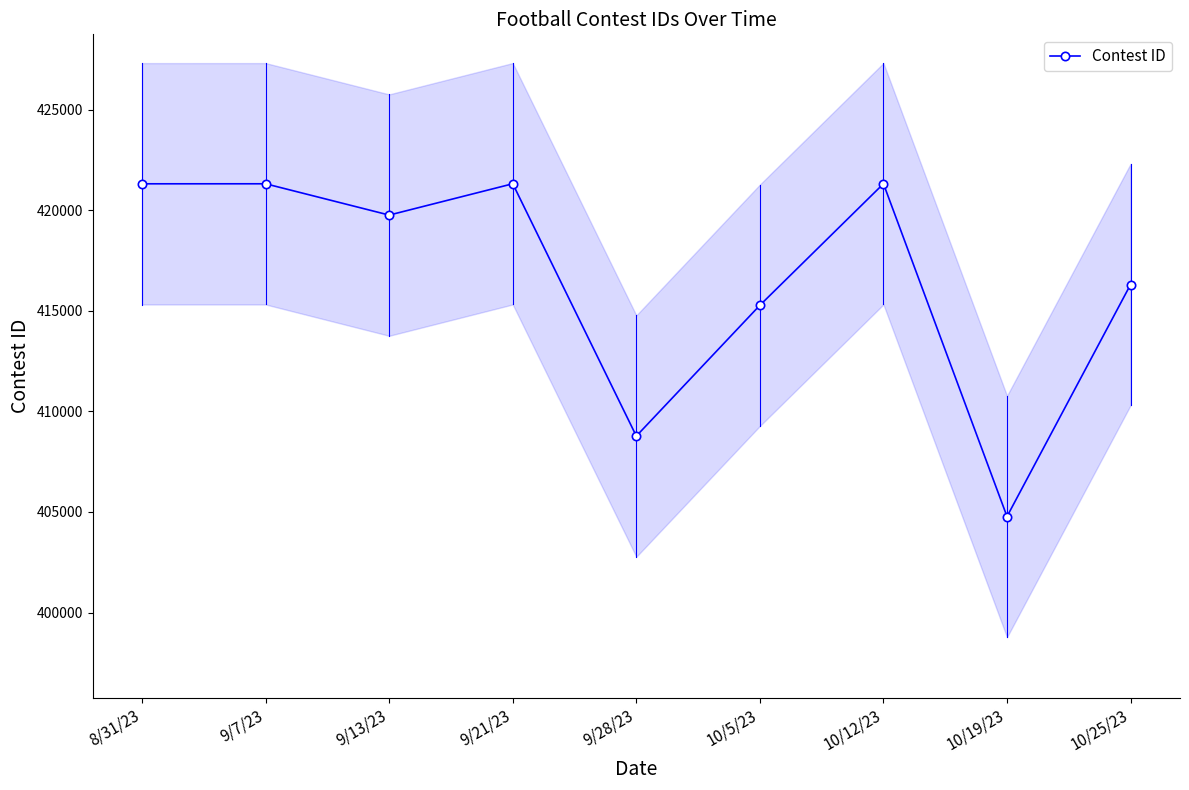

What is the ratio of the value at 10/25/23 to the value at 10/19/23?

1.0